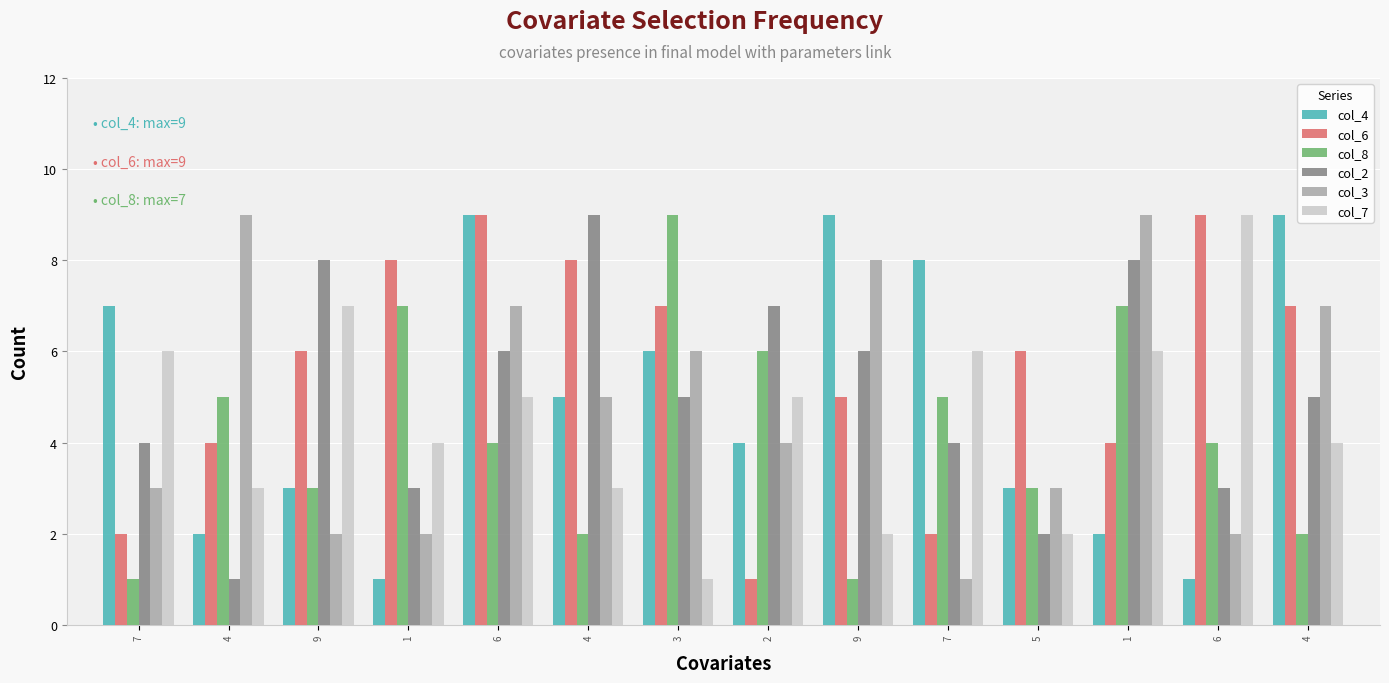

How many data points in col_3 are less than 5?

7